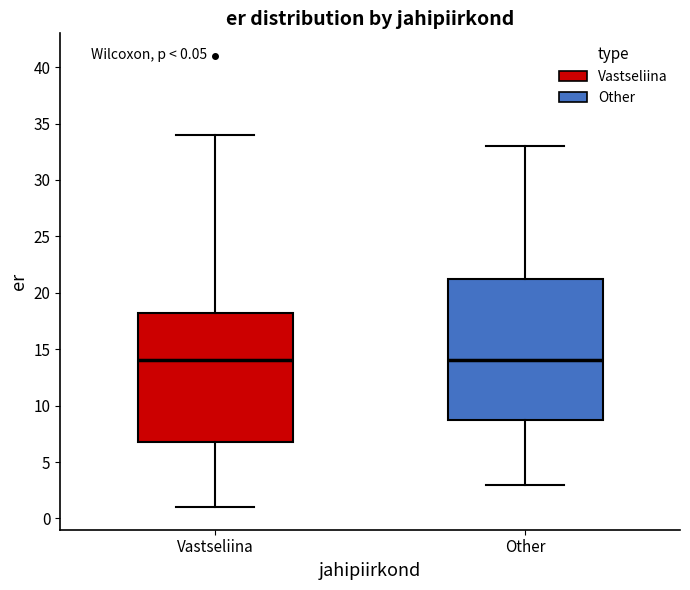

Which box is the tallest, from its lower edge to its upper edge?

Other